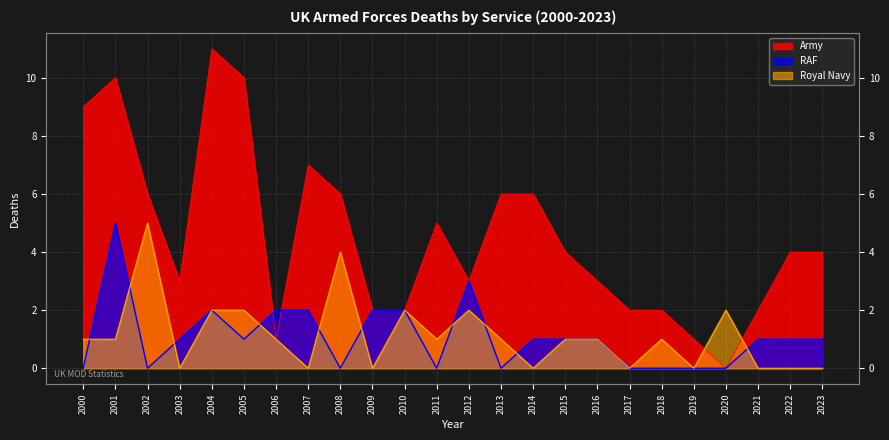

List the series in order of their peak value, highest first.

Army, Royal Navy, RAF